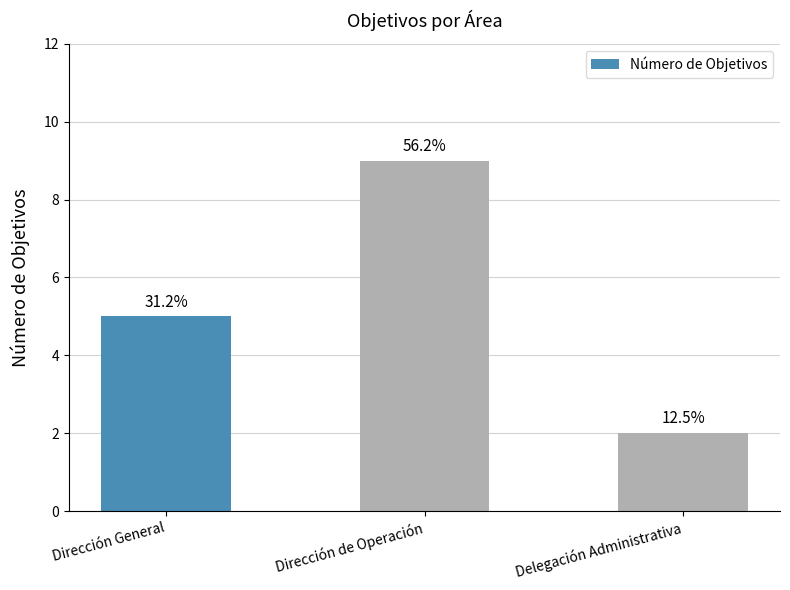

How many bars are there in total?

3